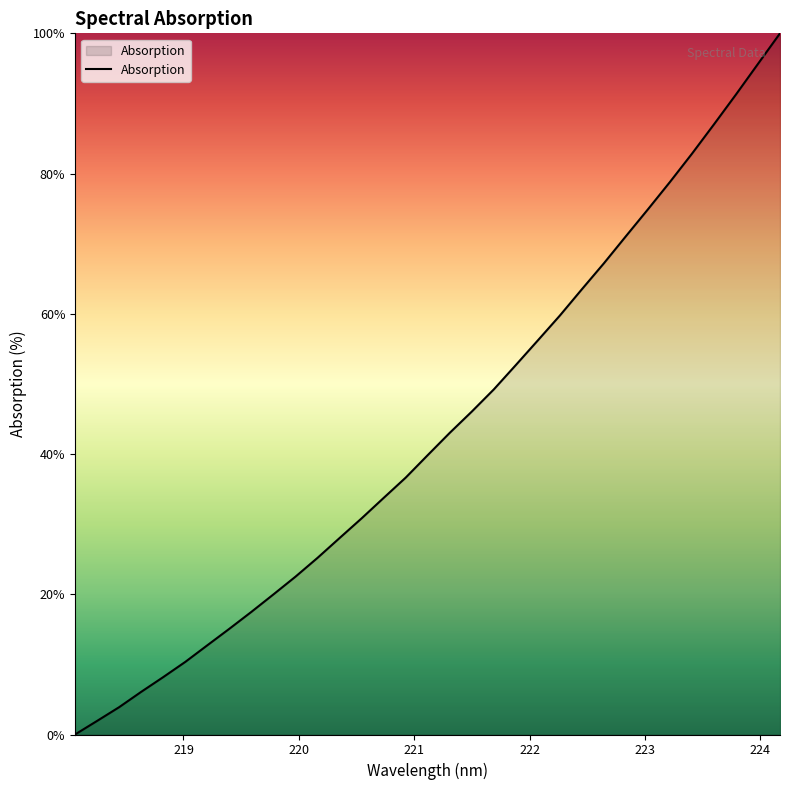

What is the difference between the maximum and minimum values?

100.0